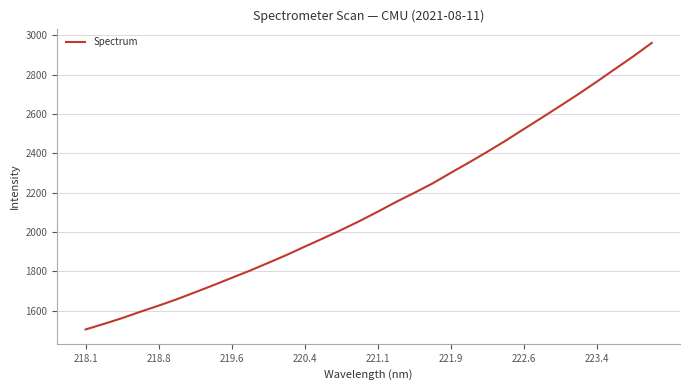

What is the difference between the second highest and second lowest values?

1361.8